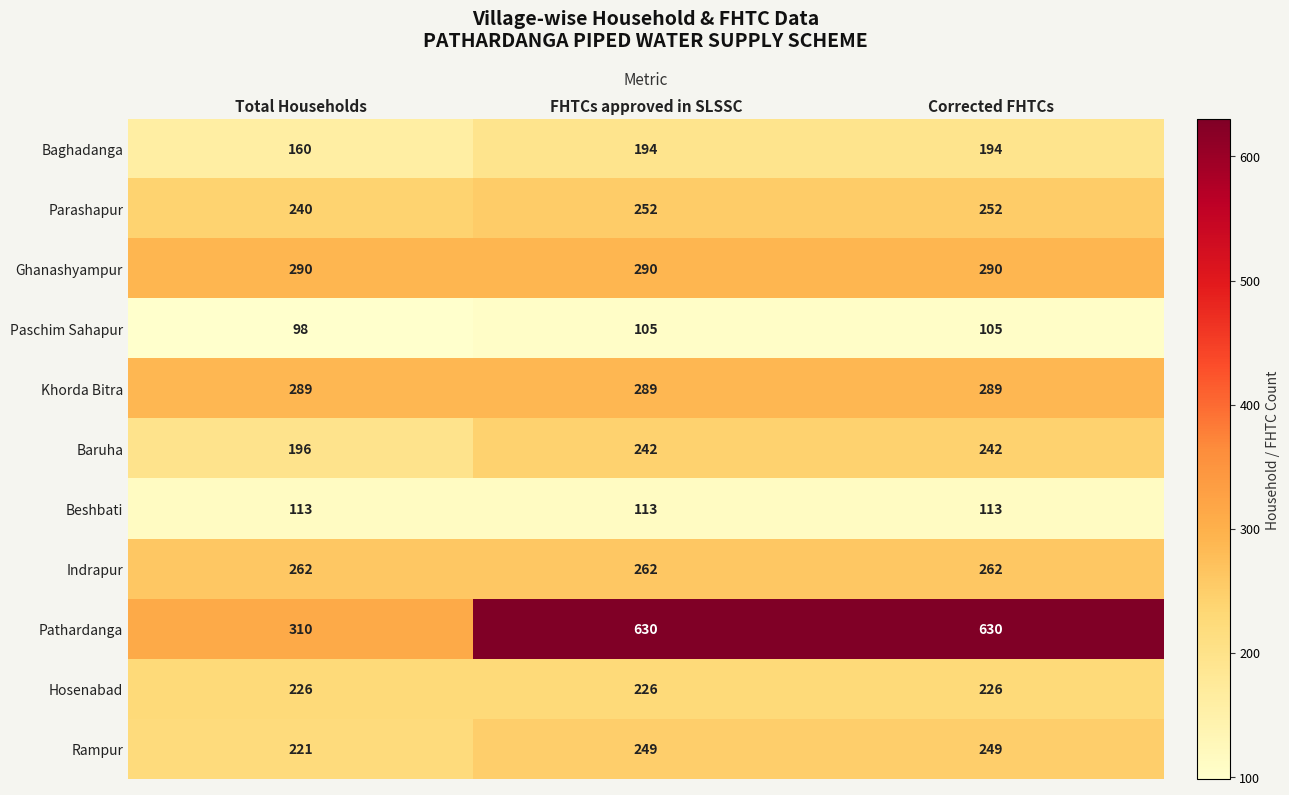

The Baghadanga series shows 45 at Total Households. True or false?

False